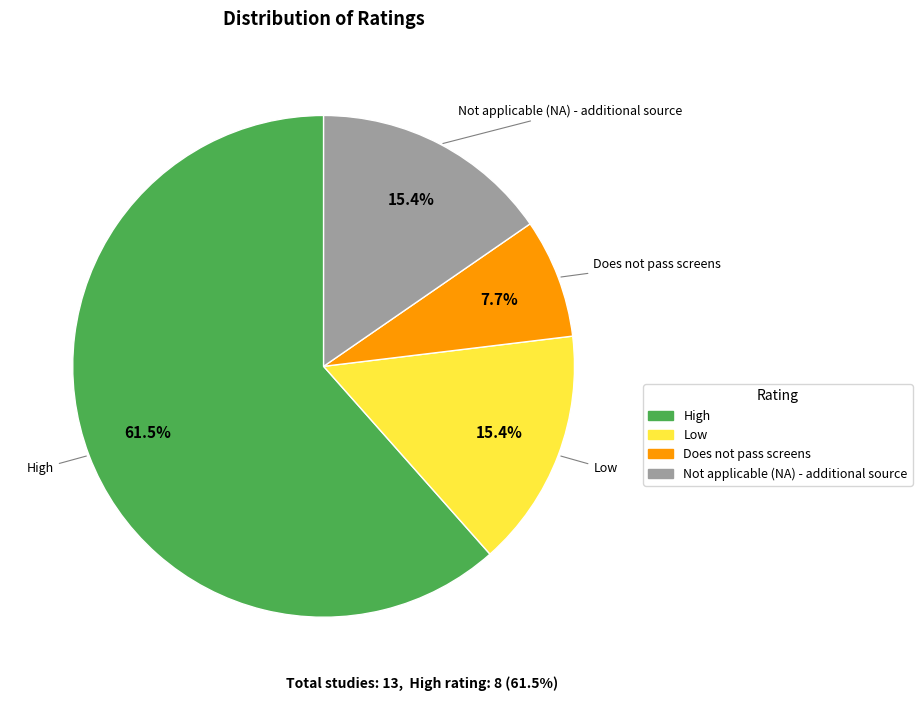

The Low slice represents 20% of the pie. True or false?

False